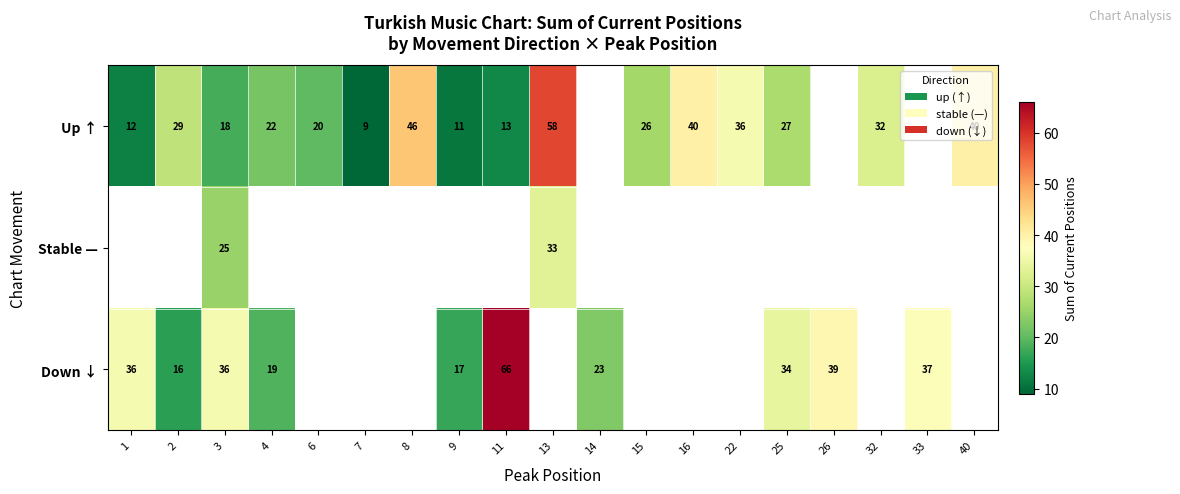

How many categories are shown in the chart?

19